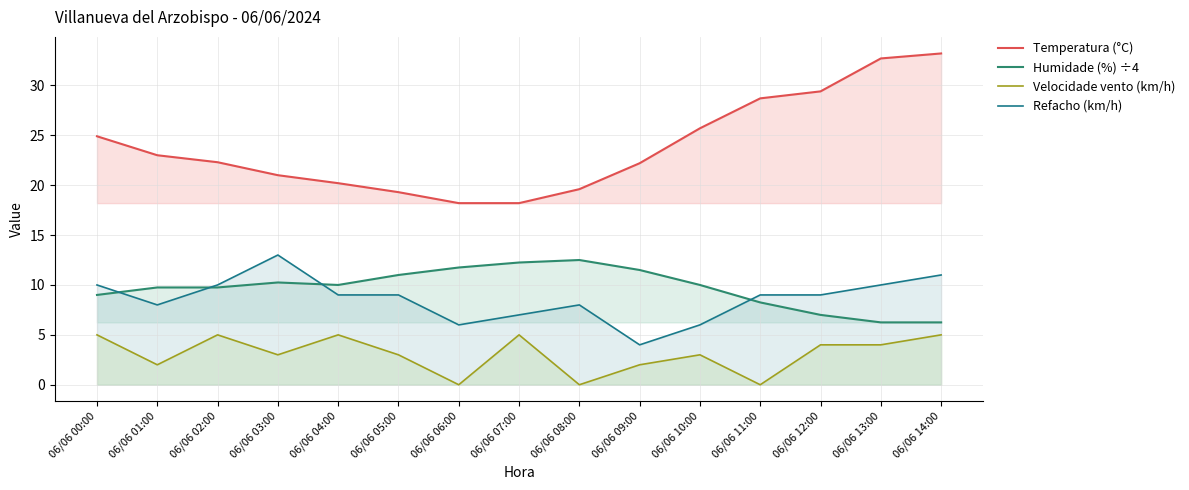

At which label does Humidade (%) ÷4 first exceed 10?

06/06 03:00